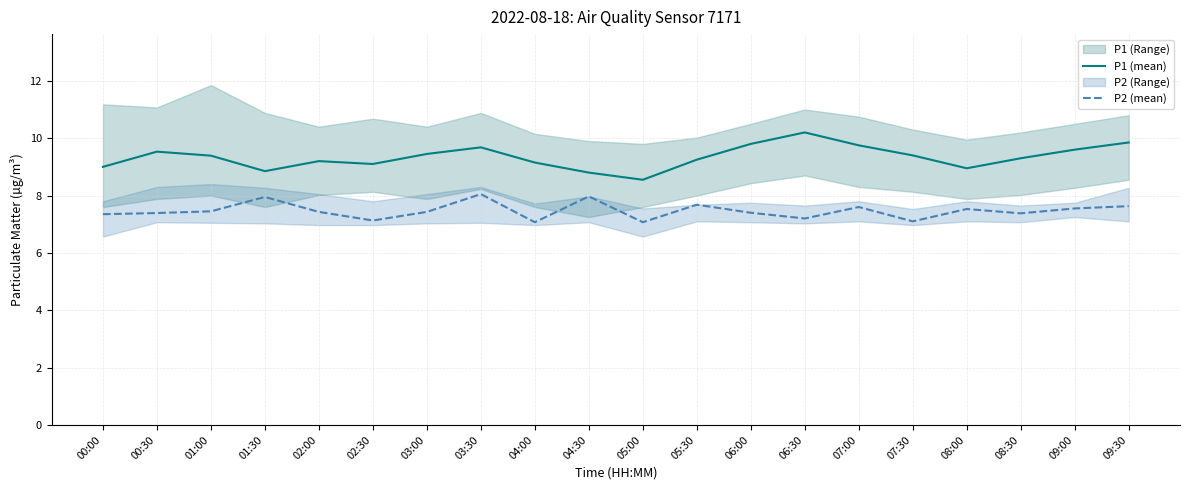

At which category does P1 (mean) reach its first local peak?

00:30